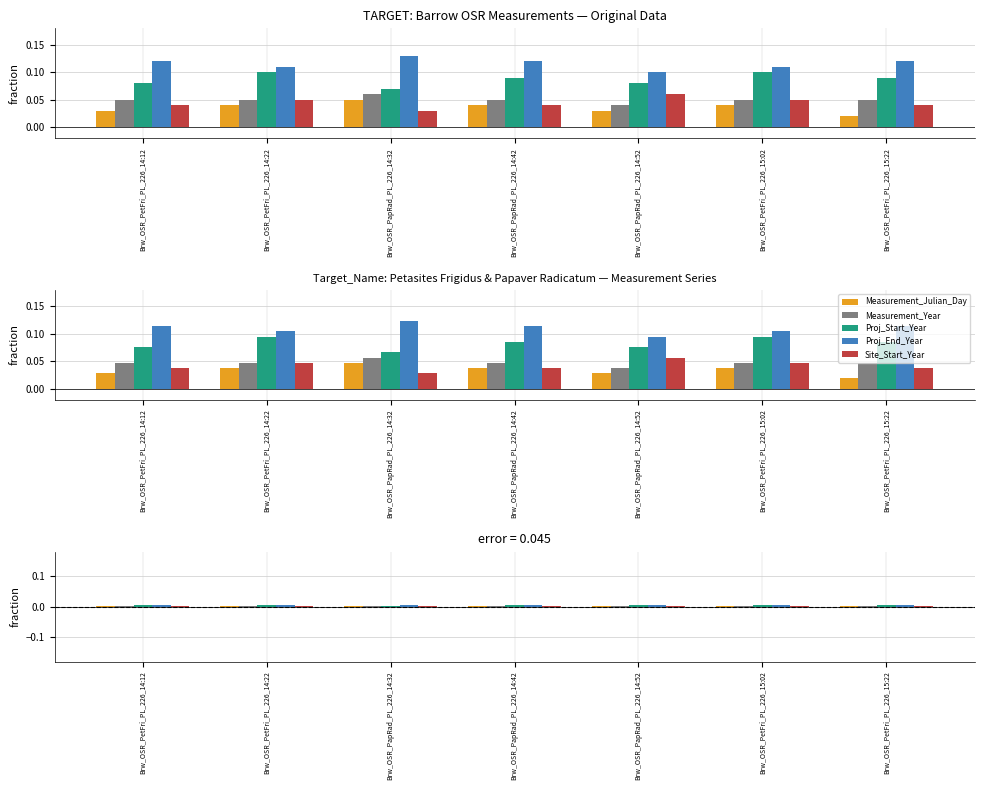

True or false: Proj_Start_Year has a value of 0.0 at Brw_OSR_PetFri_PL_226_15:22.

False